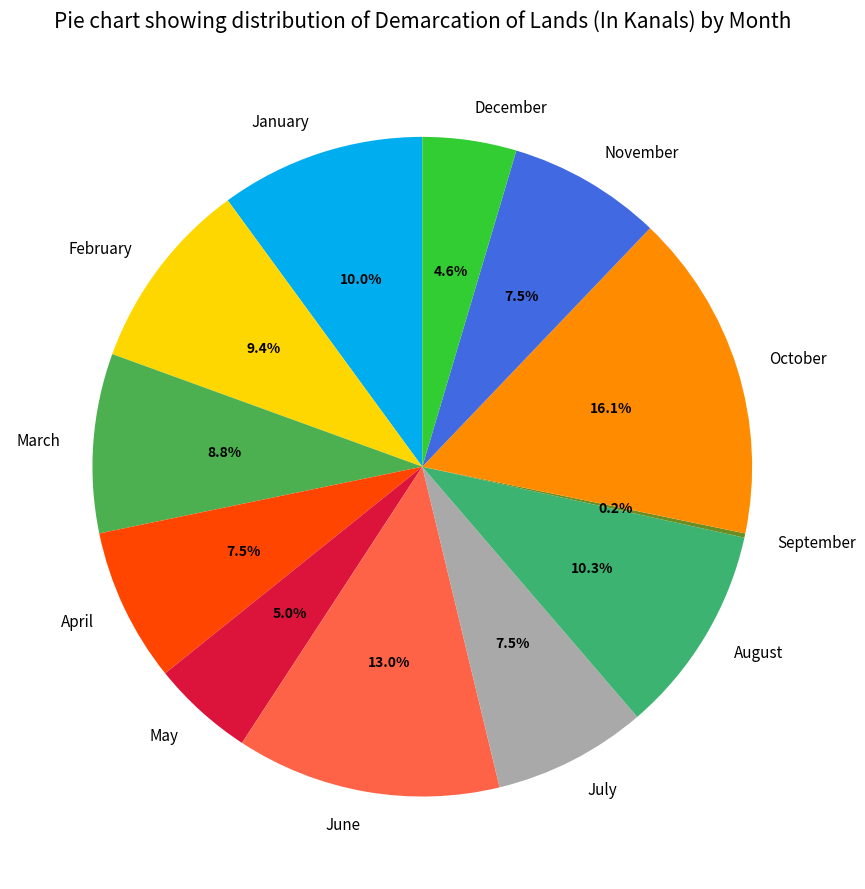

To the nearest percent, what portion does October represent?

16%